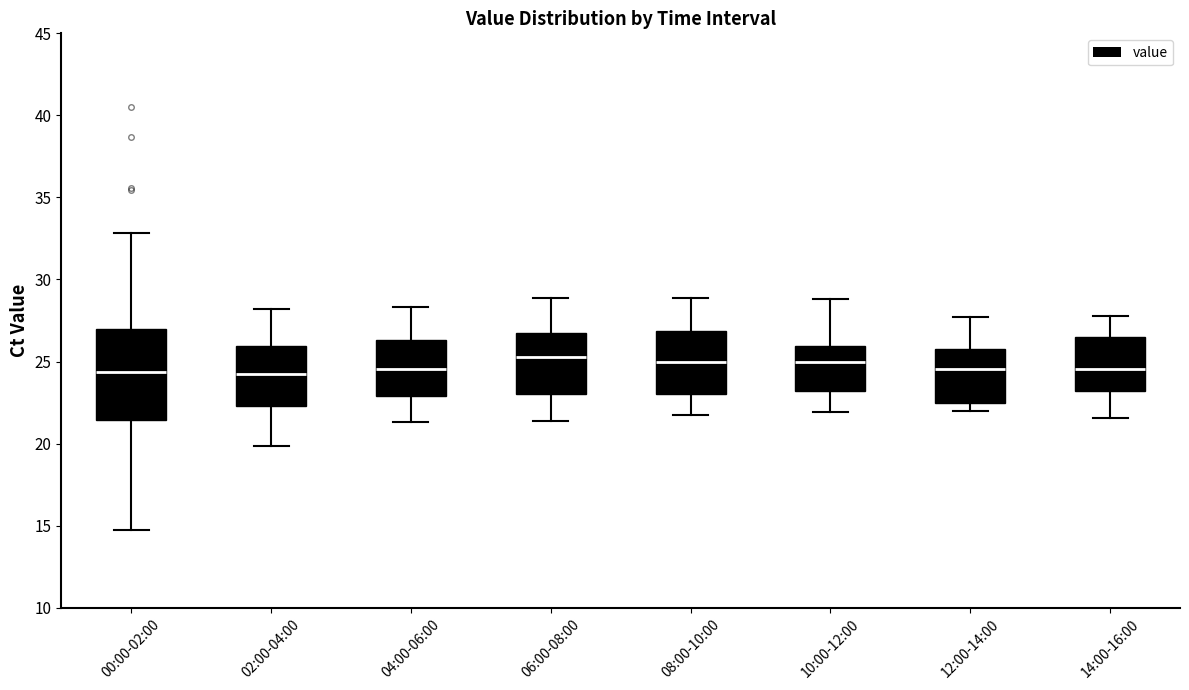

Where does the median line of the box for 10:00-12:00 sit on the y-axis? The values are not printed on the chart, so give them approximately, as read against the axis.

25.0